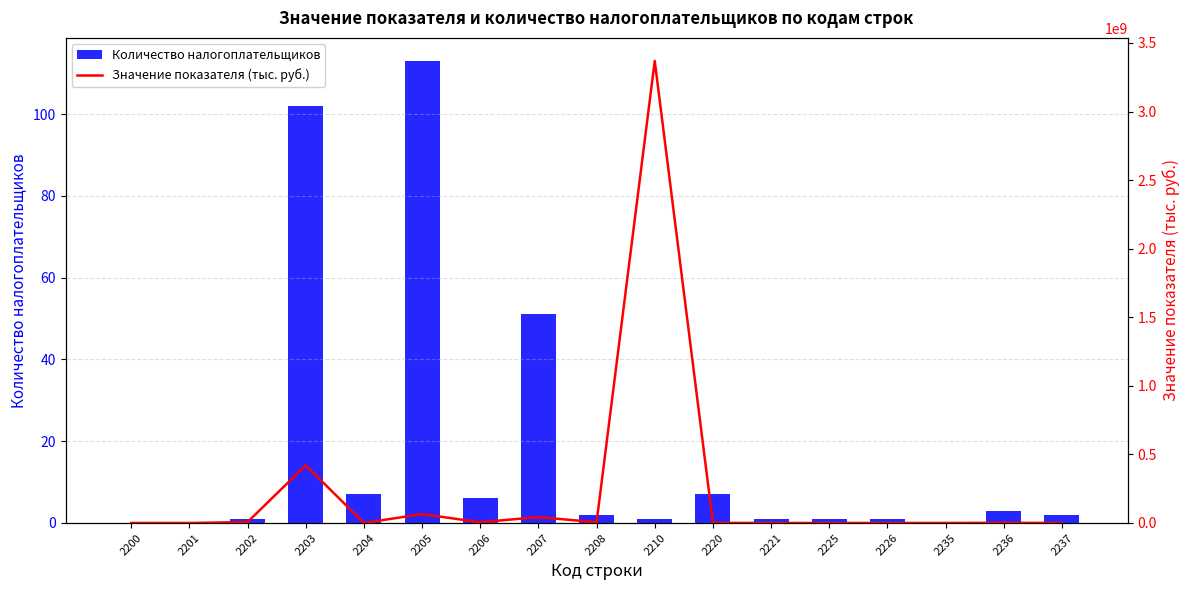

How many positive values does the Значение показателя (тыс. руб.) series have?

14